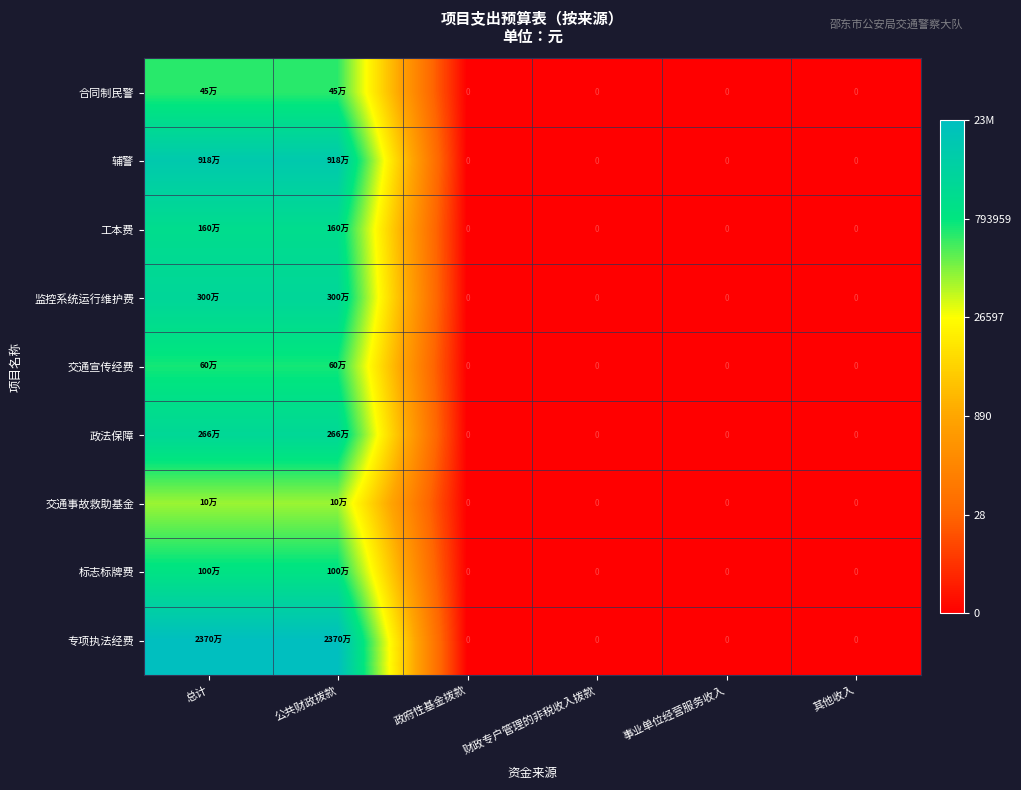

Between 公共财政拨款 and 事业单位经营服务收入, which series saw the biggest shift?

专项执法经费